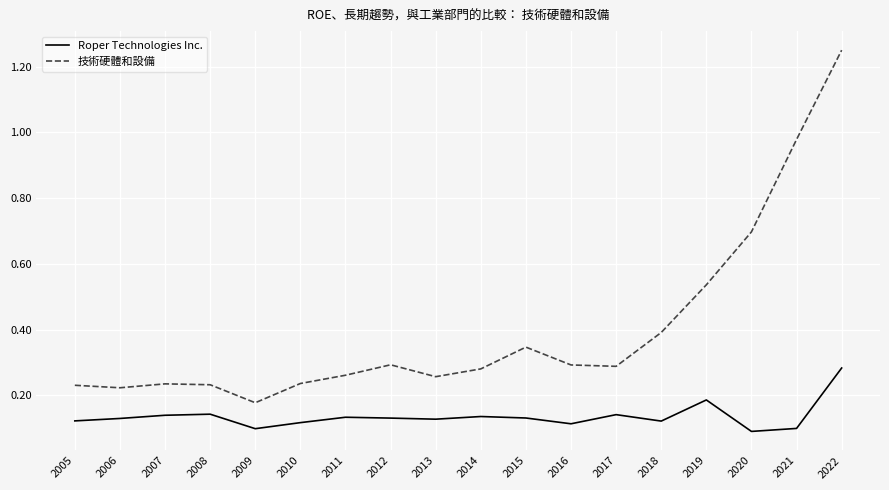

The value of Roper Technologies Inc. at 2022 is 0.1. True or false?

False